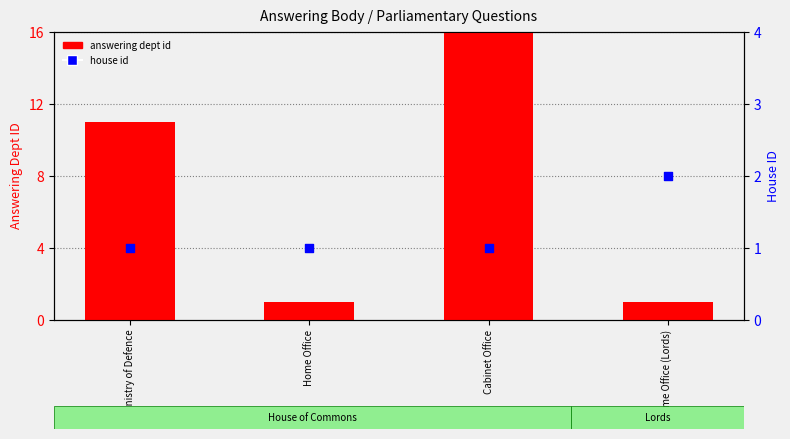

Which series reaches the minimum Y coordinate?

answering dept id